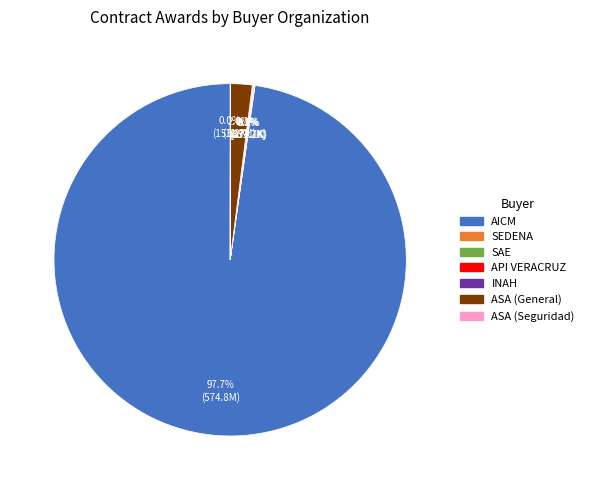

Is there a majority slice in this chart?

Yes